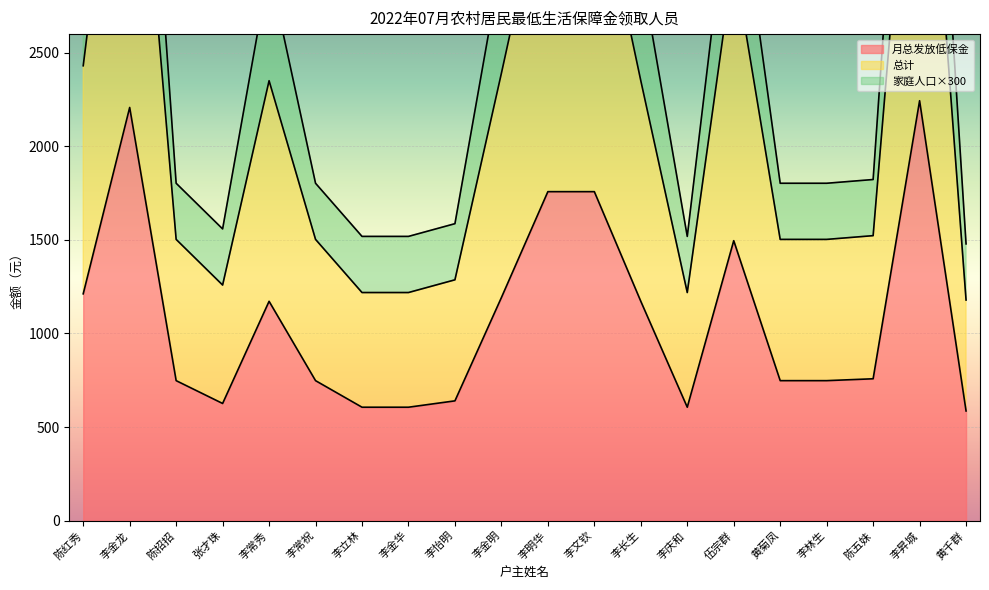

True or false: 月总发放低保金 and 总计 cross at least once.

False